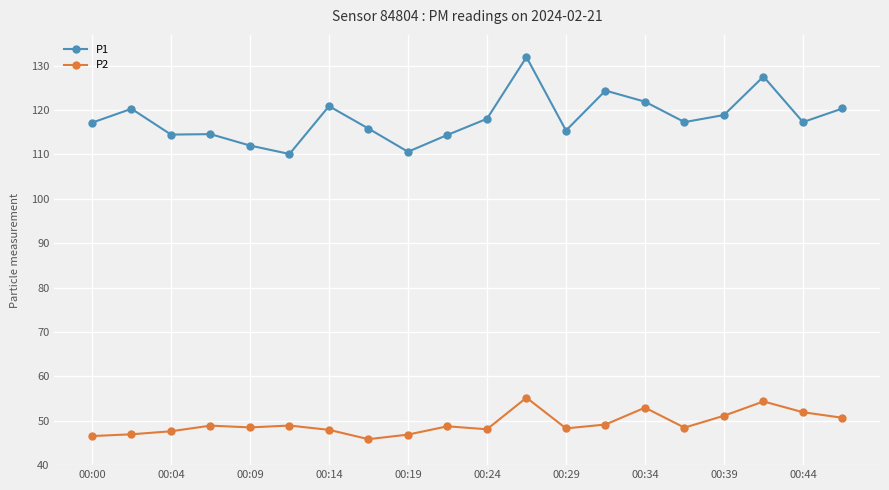

What are all the series names shown in the legend?

P1, P2